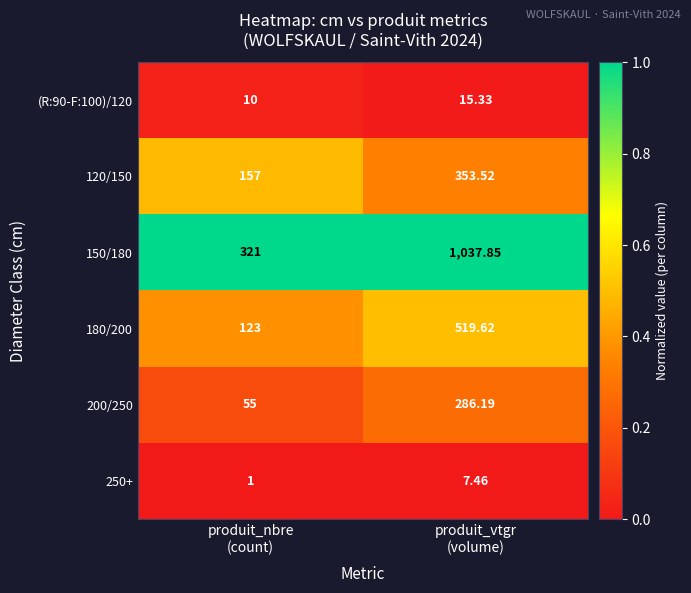

What is the total value across all series at produit_nbre
(count)?

667.0